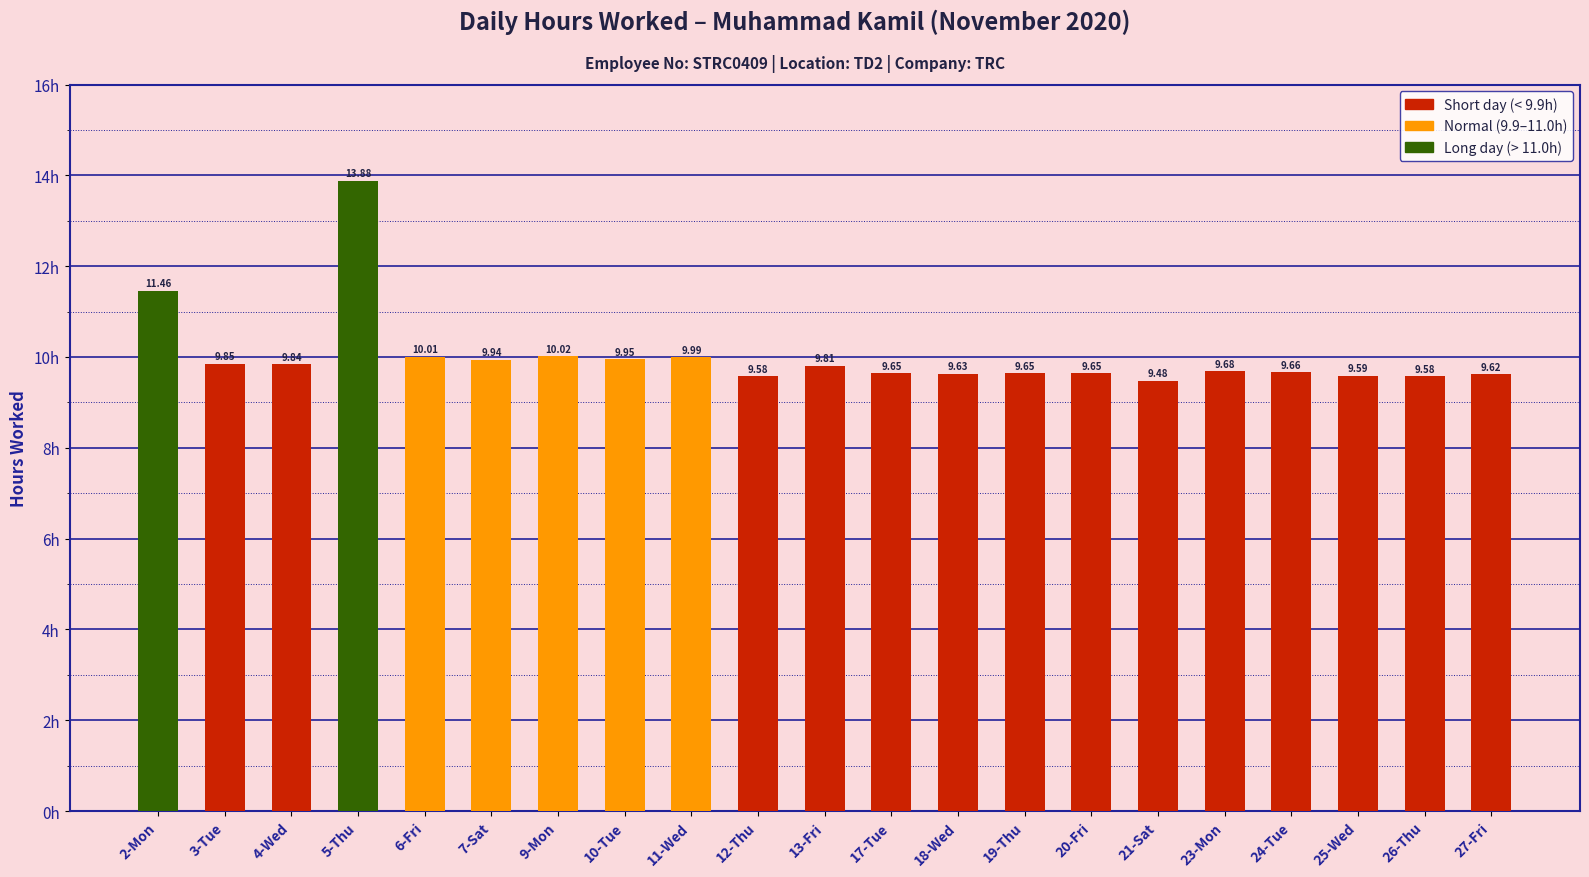

What is the sum of the values at 3-Tue and 17-Tue?

19.5